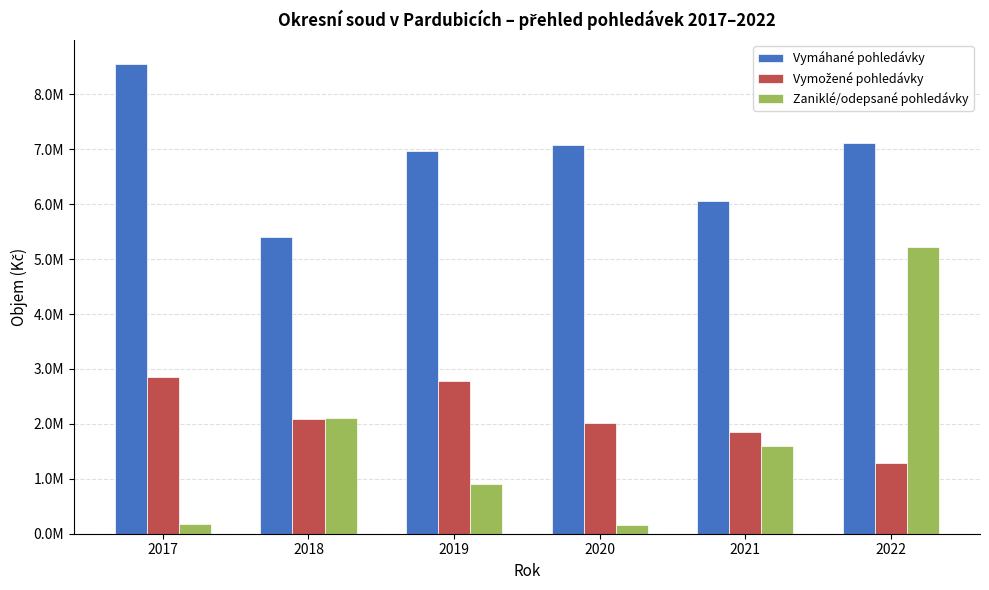

Are the bars grouped side by side (vs. stacked)?

Yes